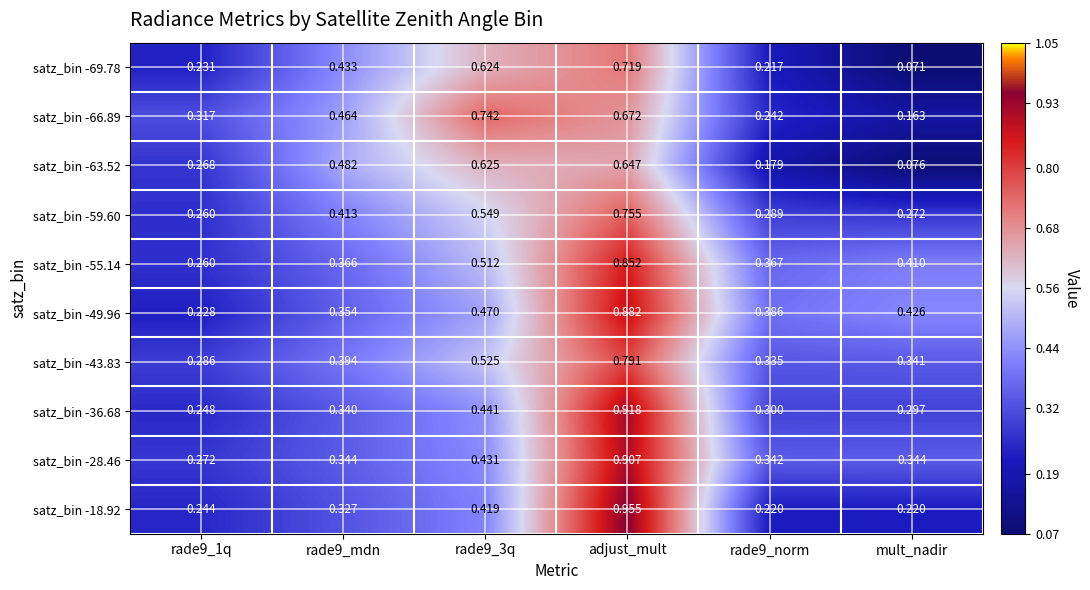

Which category has the highest value in the satz_bin -59.60 series?

adjust_mult